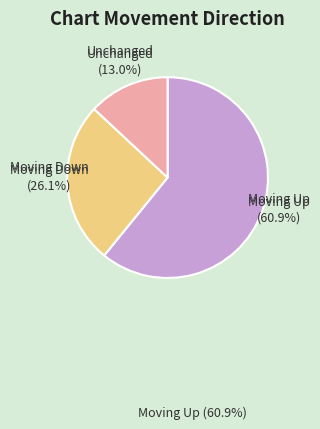

Is there any slice that represents more than half of the pie?

Yes